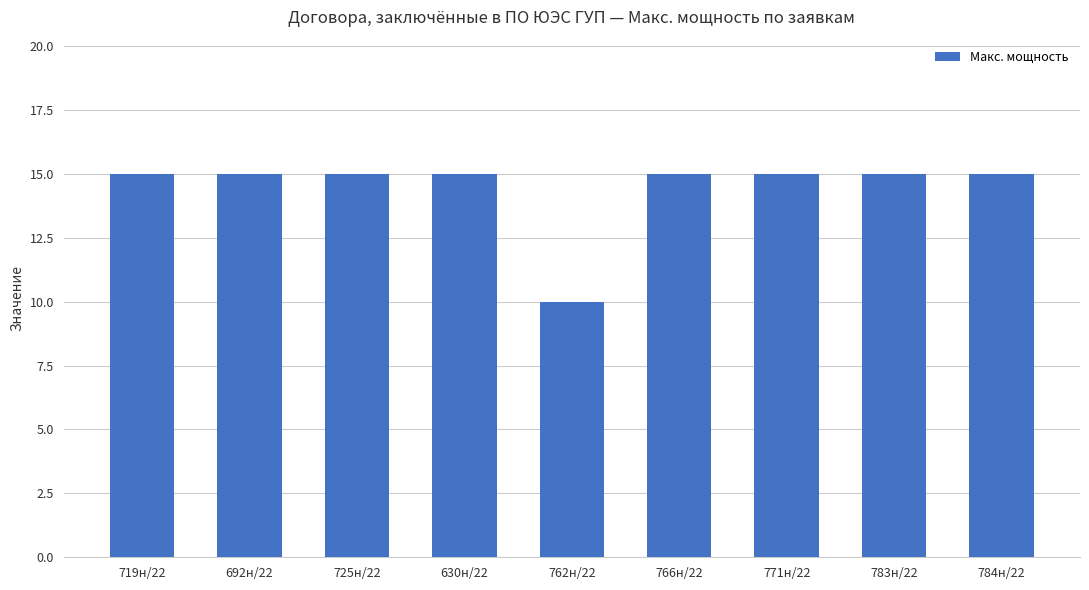

What is the label of the 8th bar from the left?

783н/22